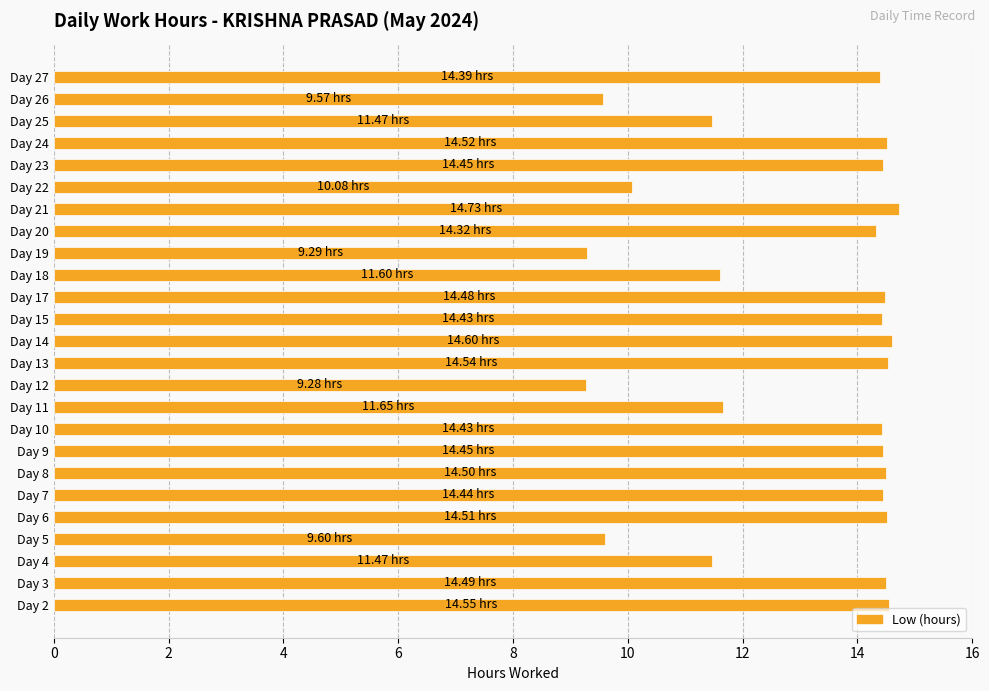

What is the ratio of the value at Day 8 to the value at Day 6?

1.0